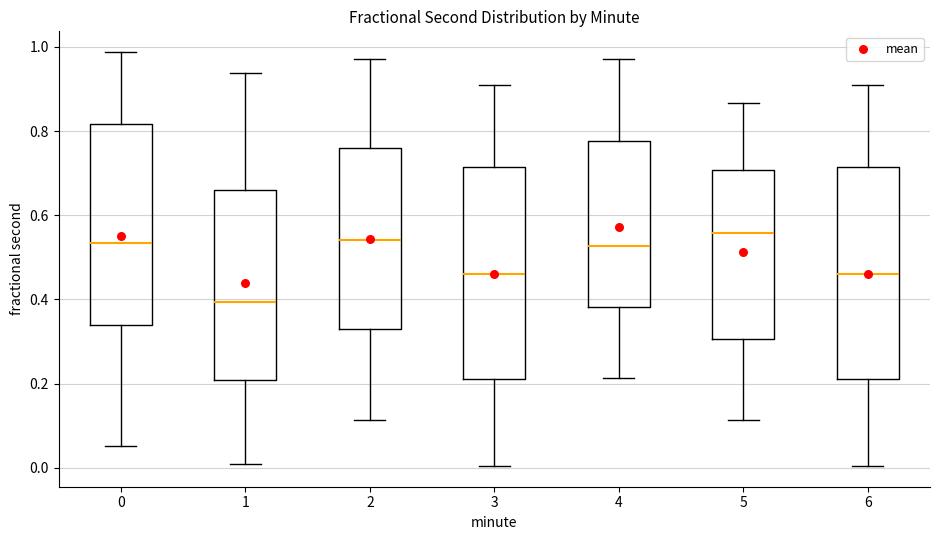

Reading left to right, read every box against the y-axis: the position of its median line, the range the box covers, and the ends of its whiskers. The values are not printed on the chart, so give them approximately, as read against the axis.

0: median 0.54, box 0.34 to 0.82, whiskers 0.06 to 0.98
1: median 0.40, box 0.20 to 0.66, whiskers 0.00 to 0.94
2: median 0.54, box 0.32 to 0.76, whiskers 0.12 to 0.98
3: median 0.46, box 0.22 to 0.72, whiskers 0.00 to 0.90
4: median 0.52, box 0.38 to 0.78, whiskers 0.22 to 0.98
5: median 0.56, box 0.30 to 0.70, whiskers 0.12 to 0.86
6: median 0.46, box 0.22 to 0.72, whiskers 0.00 to 0.90